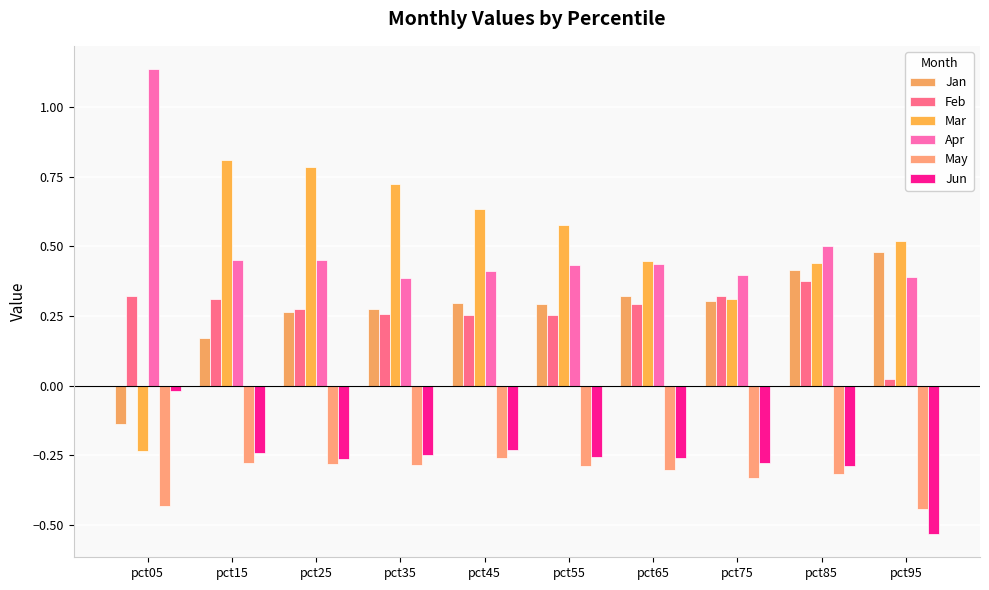

How many negative values does the Mar series have?

1